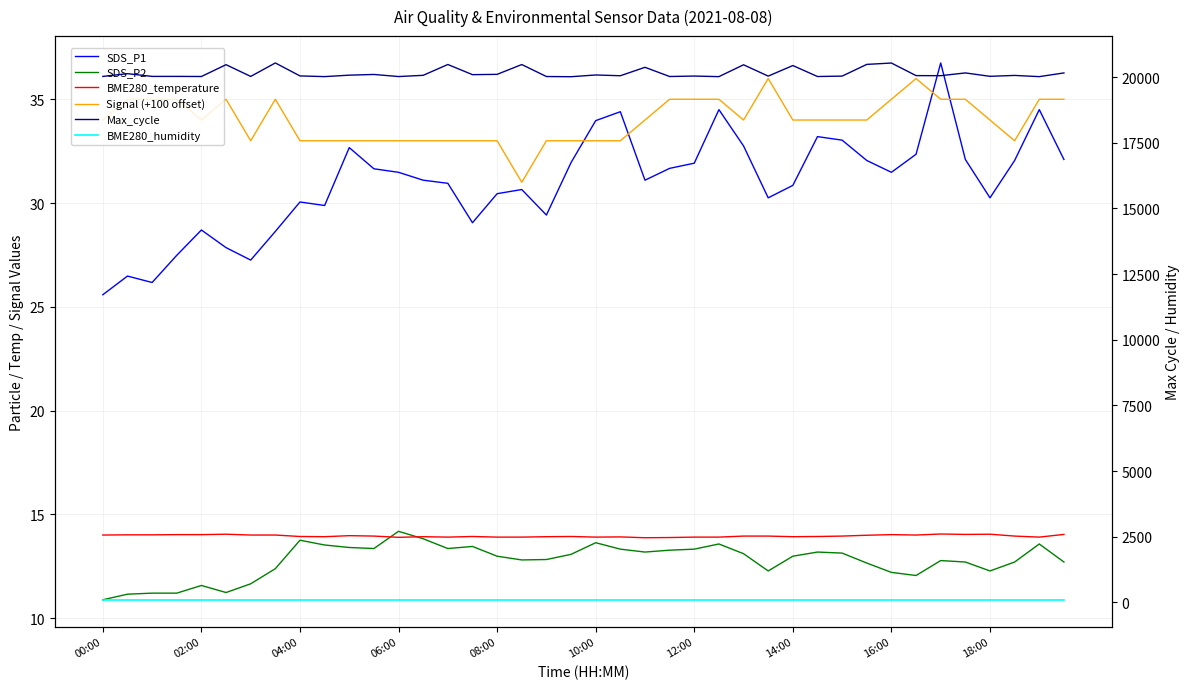

Rank the series by their maximum value, from highest to lowest.

Max_cycle, BME280_humidity, SDS_P1, Signal (+100 offset), SDS_P2, BME280_temperature